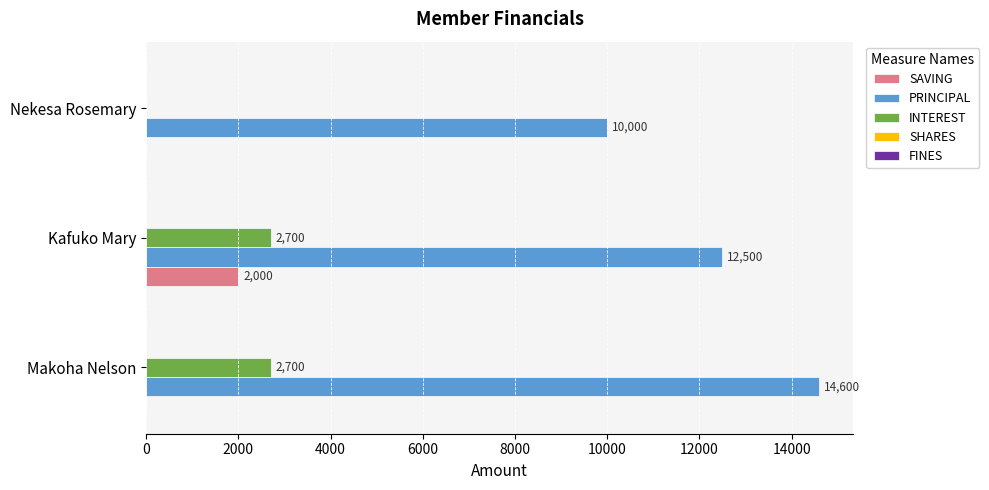

Is it true that INTEREST equals 4440 at Kafuko Mary?

False